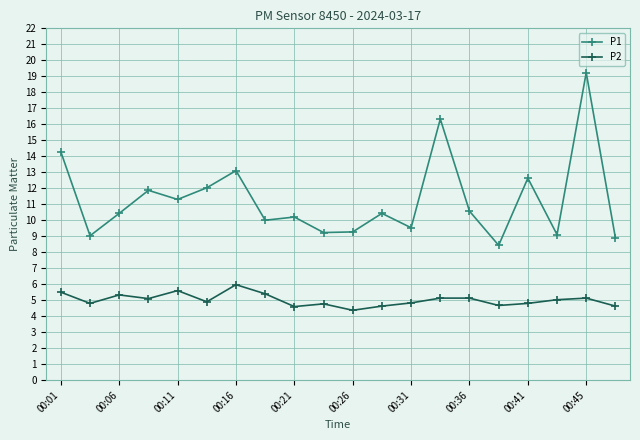

At how many categories does at least one series exceed 6?

20